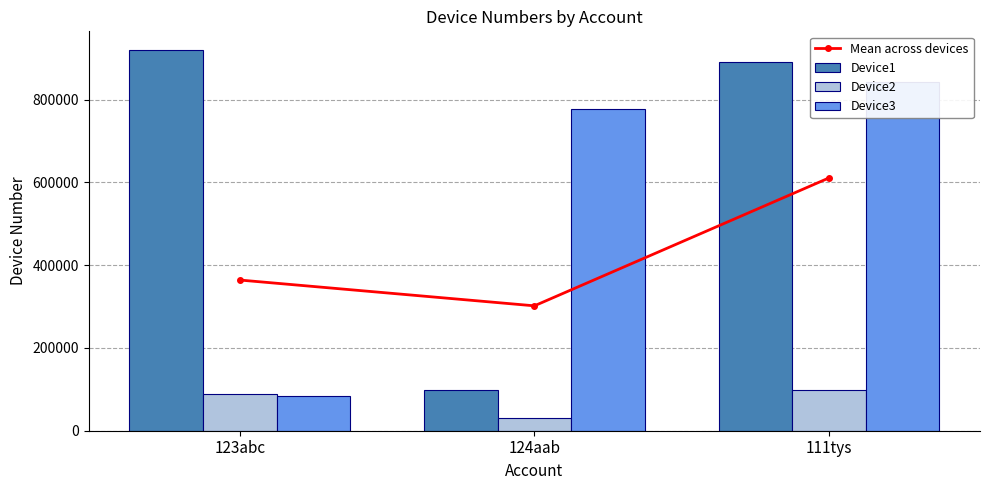

What is the label of the 3rd bar from the left?

111tys